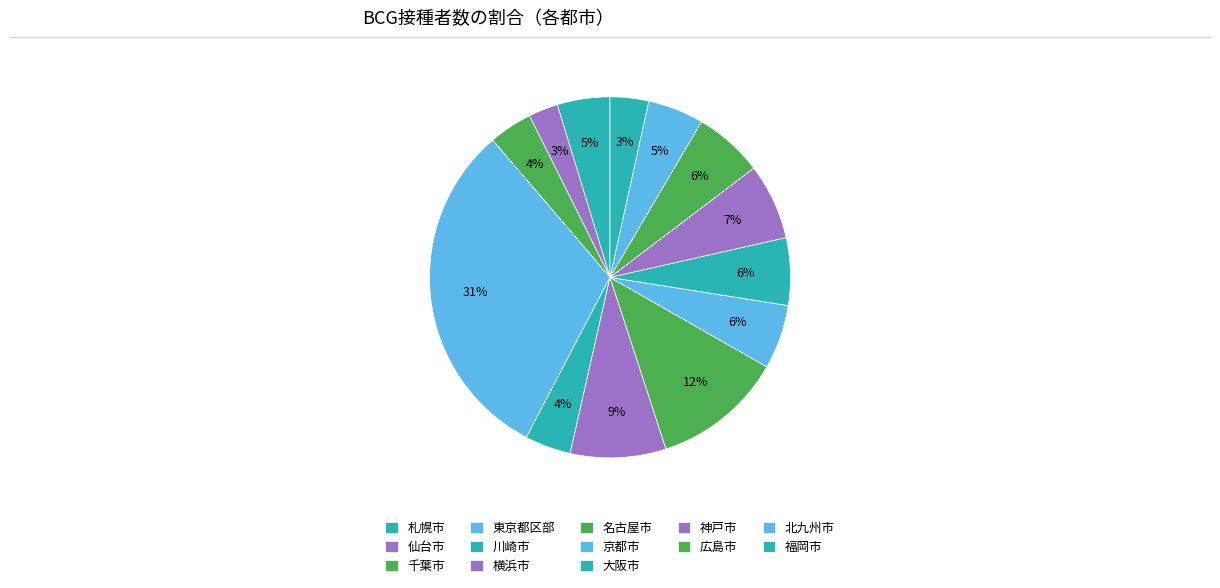

How many segments does this pie chart have?

13